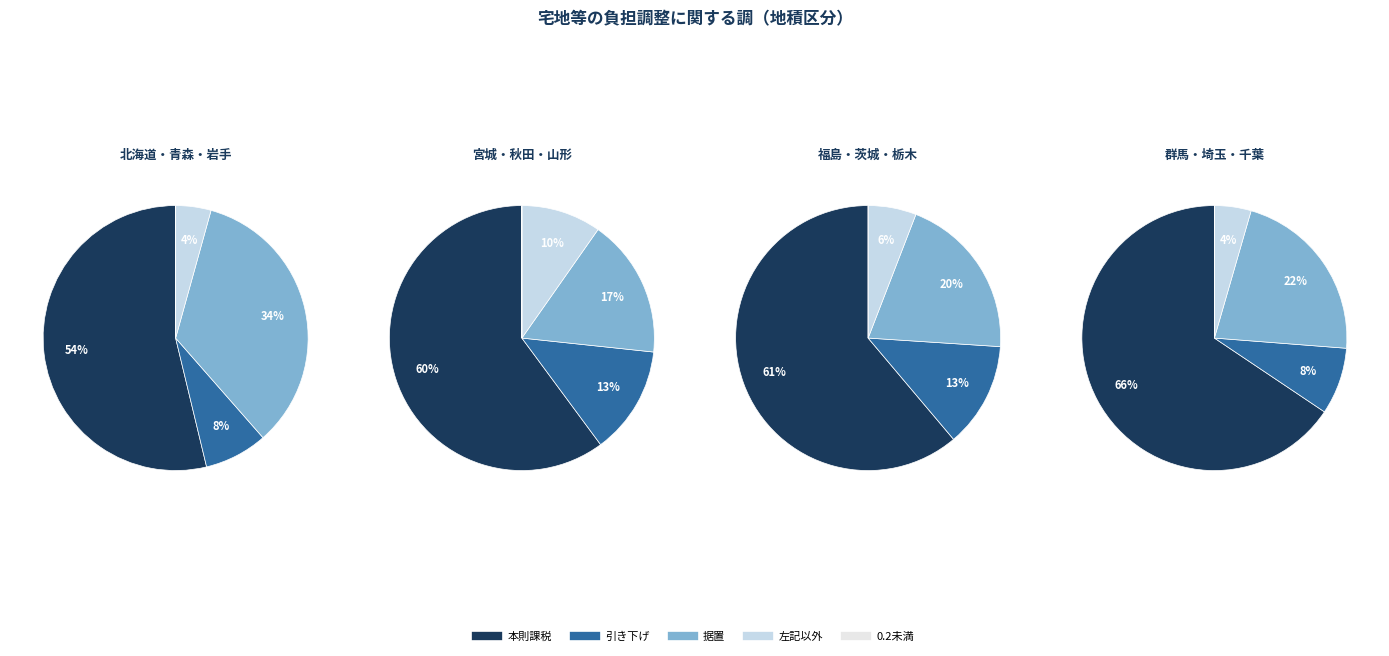

Which series has the largest range (max minus min)?

税負担据置